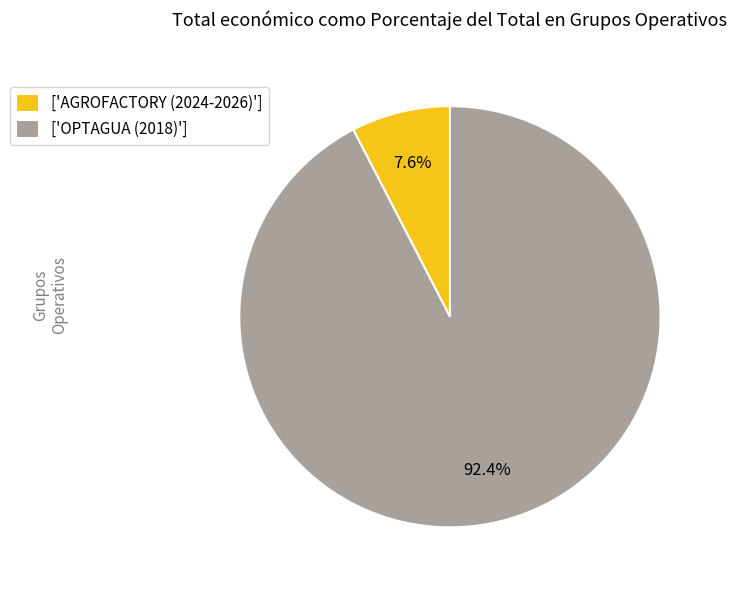

What is the total percentage of ['AGROFACTORY (2024-2026)'] and ['OPTAGUA (2018)']?

100.0%